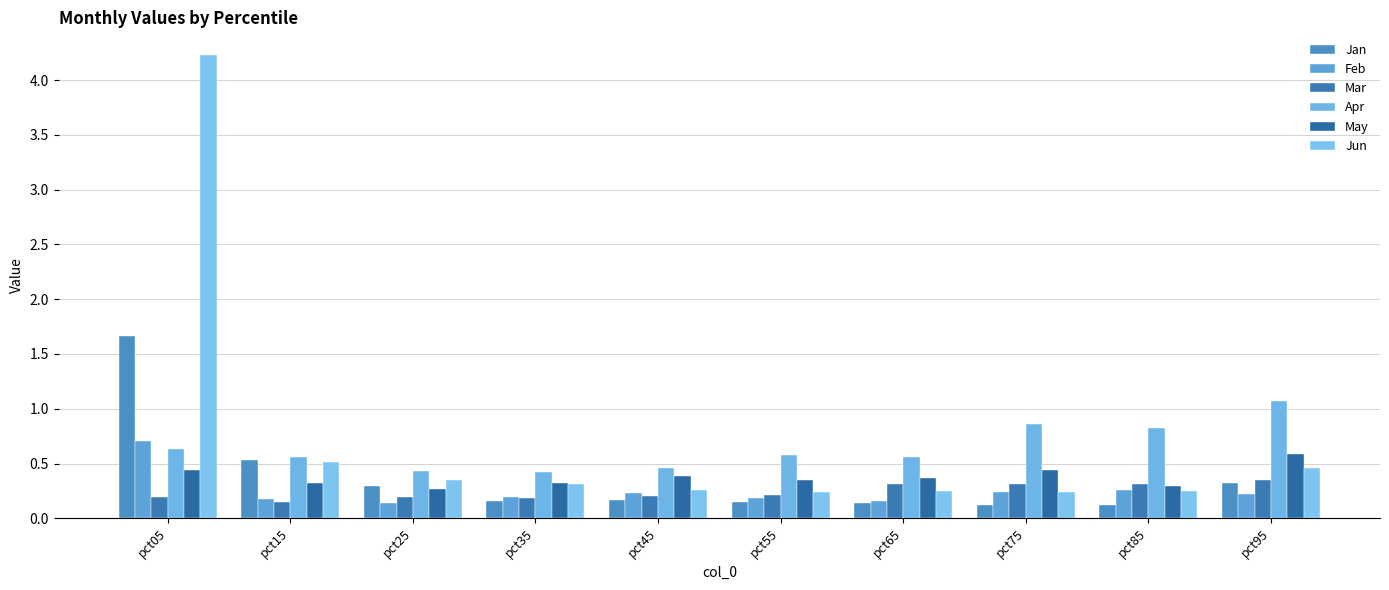

Reading right to left, transcribe all the data shown in this chart.

Jan: 0.3	0.1	0.1	0.1	0.1	0.2	0.2	0.3	0.5	1.7
Feb: 0.2	0.3	0.2	0.2	0.2	0.2	0.2	0.1	0.2	0.7
Mar: 0.4	0.3	0.3	0.3	0.2	0.2	0.2	0.2	0.2	0.2
Apr: 1.1	0.8	0.9	0.6	0.6	0.5	0.4	0.4	0.6	0.6
May: 0.6	0.3	0.4	0.4	0.4	0.4	0.3	0.3	0.3	0.4
Jun: 0.5	0.3	0.2	0.3	0.2	0.3	0.3	0.4	0.5	4.2